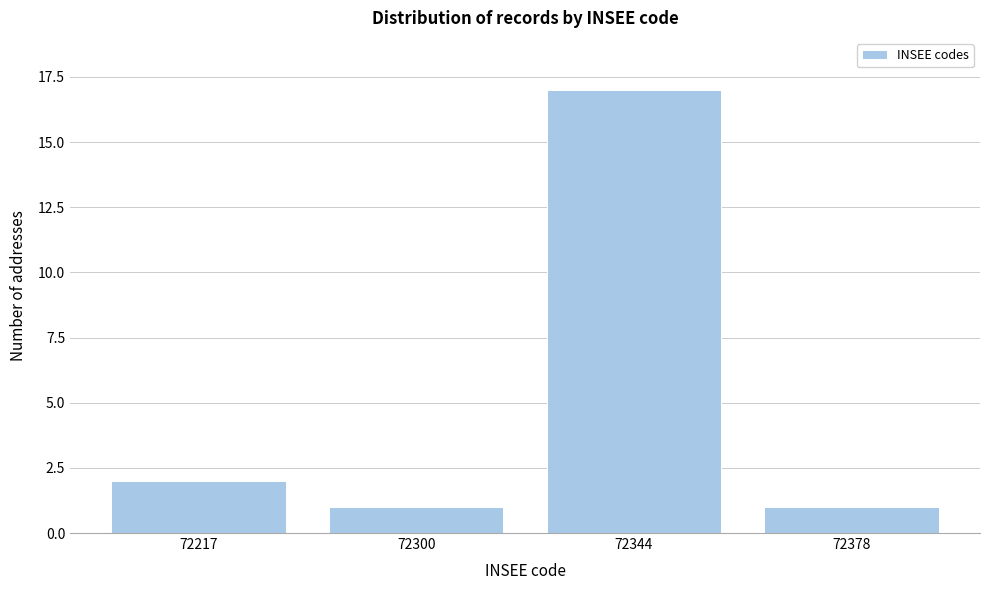

Reading left to right, extract all data points from this chart.

2	1	17	1